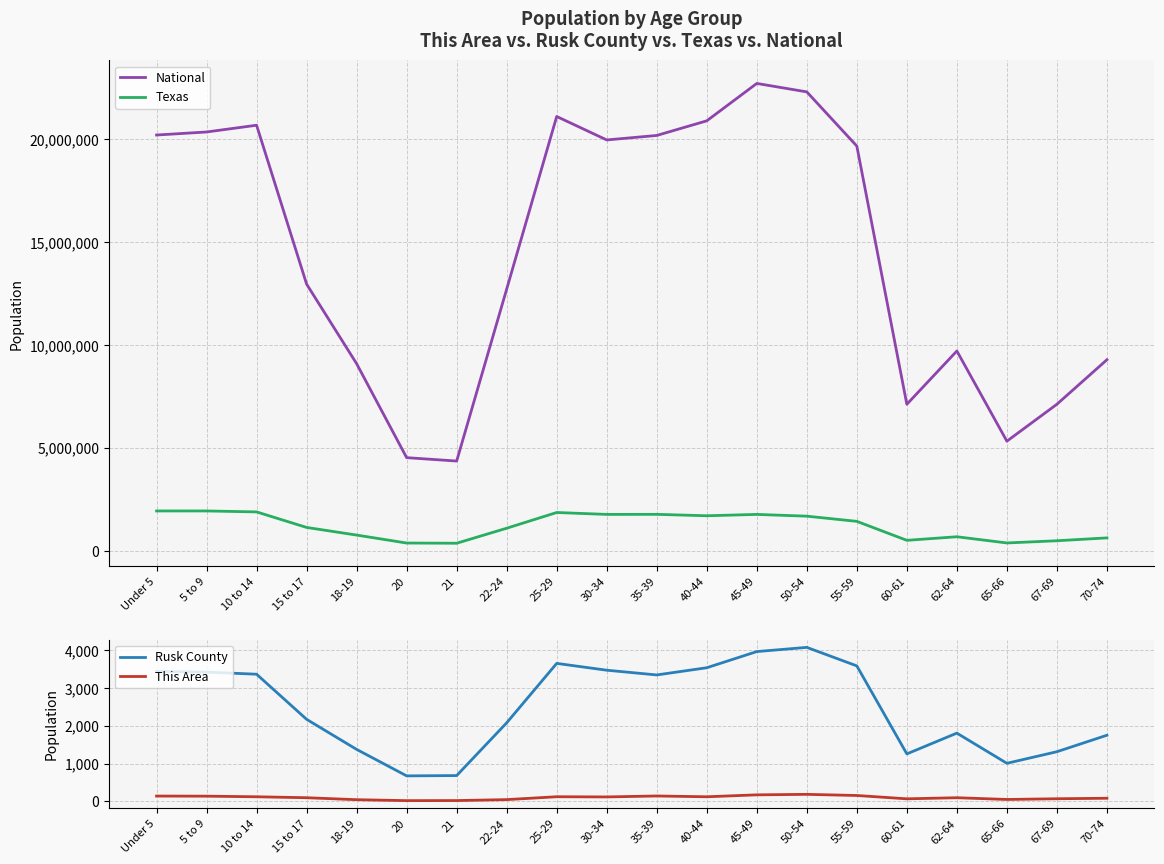

What is the total value across all series at 70-74?

9899156